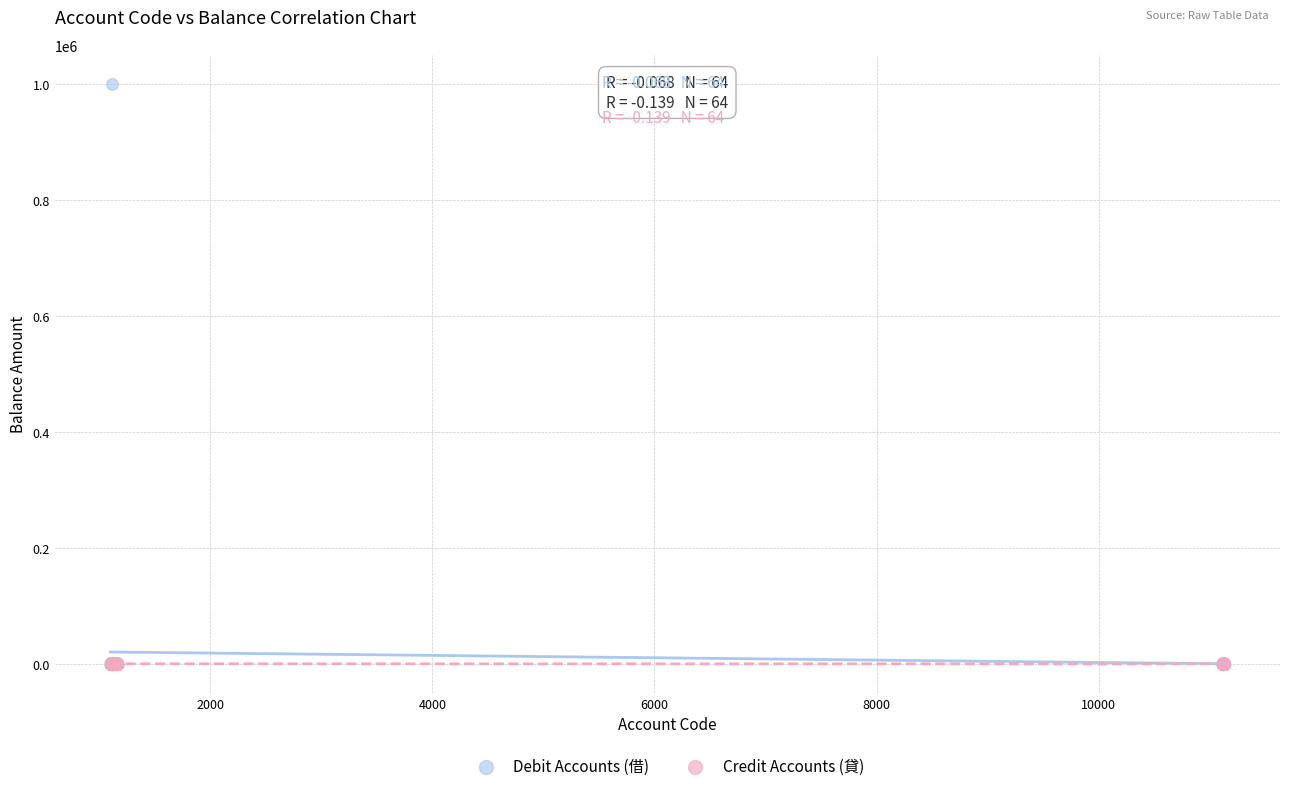

What are all the series names shown in the legend?

Debit Accounts (借), Credit Accounts (貸)